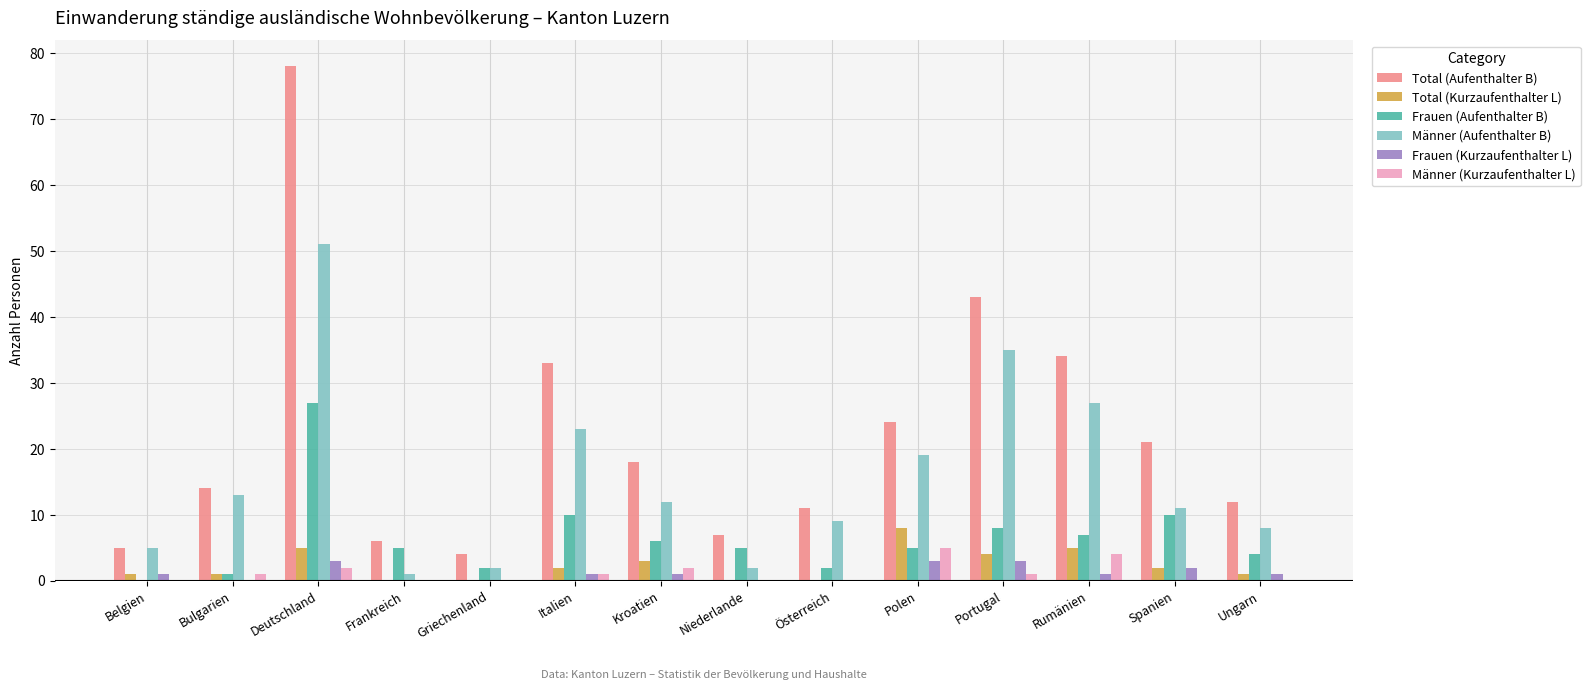

How many groups of bars are there?

14